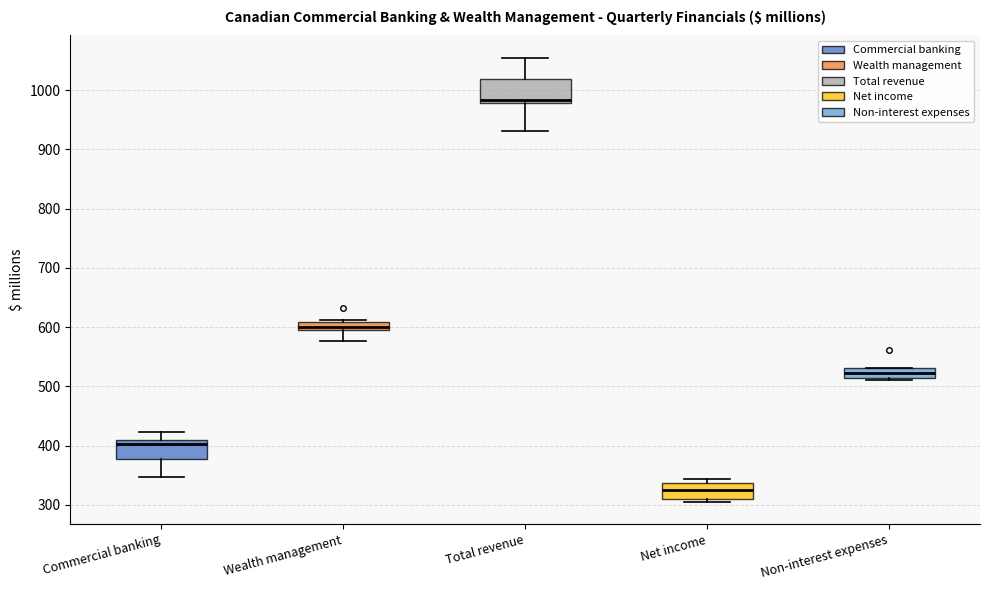

Which box's median line is the lowest?

Net income